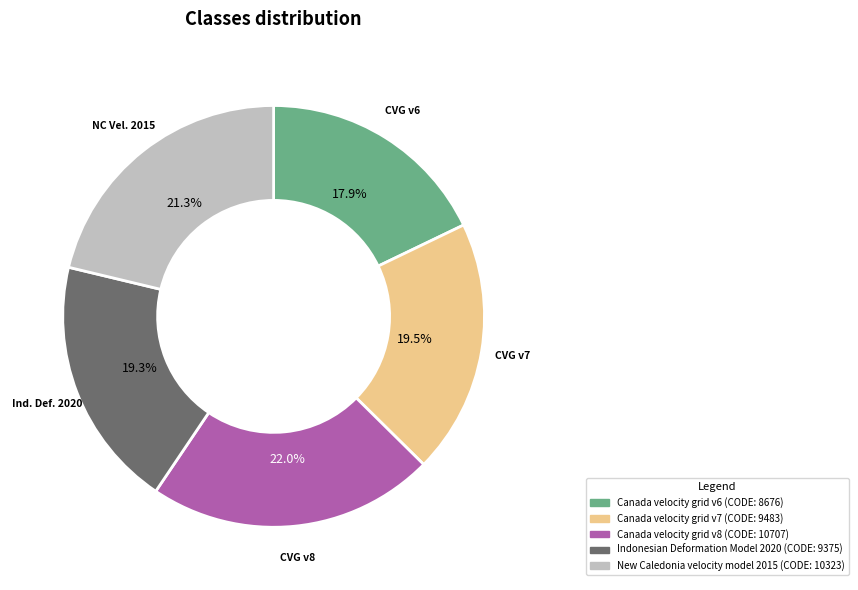

Count the number of slices in the pie.

5